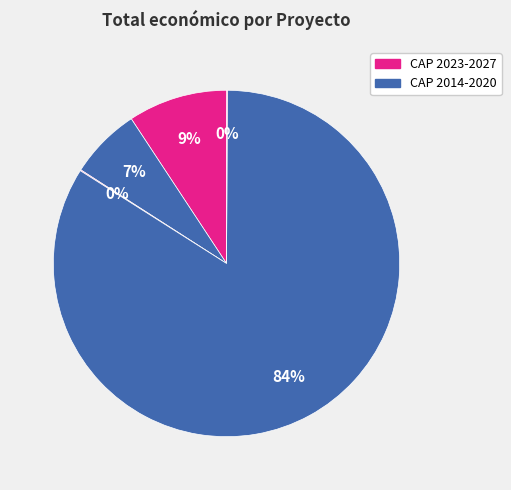

How many segments does this pie chart have?

5